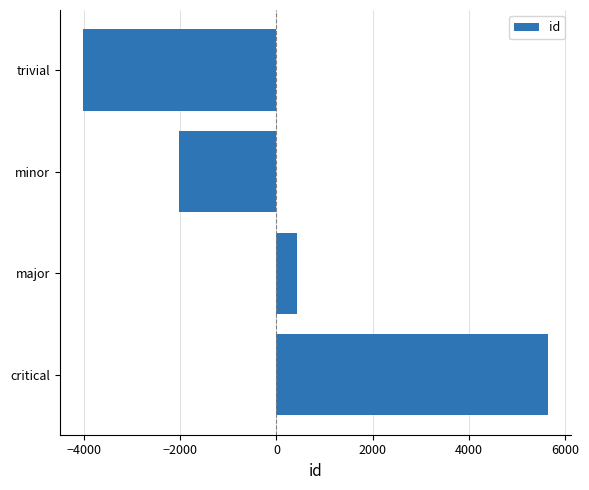

Where is the data nearest to the value 807?

major